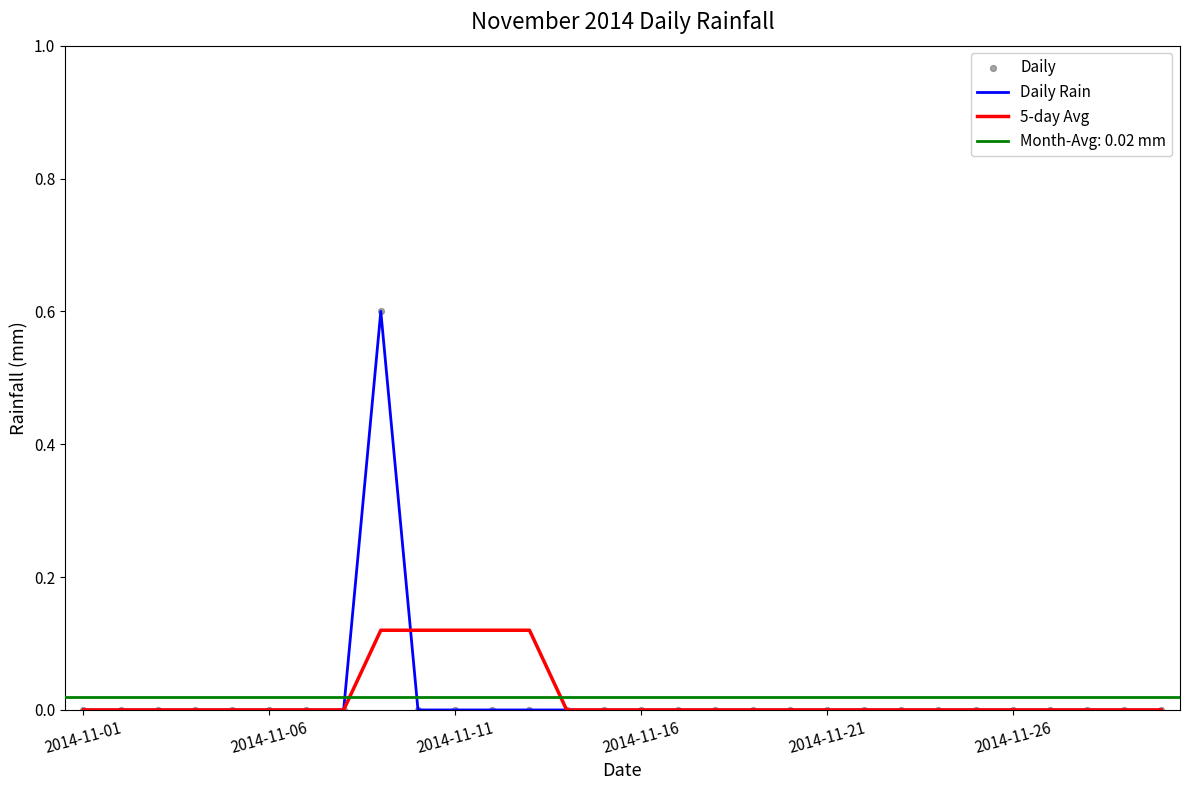

Which series reaches the maximum Y coordinate?

Daily Rain